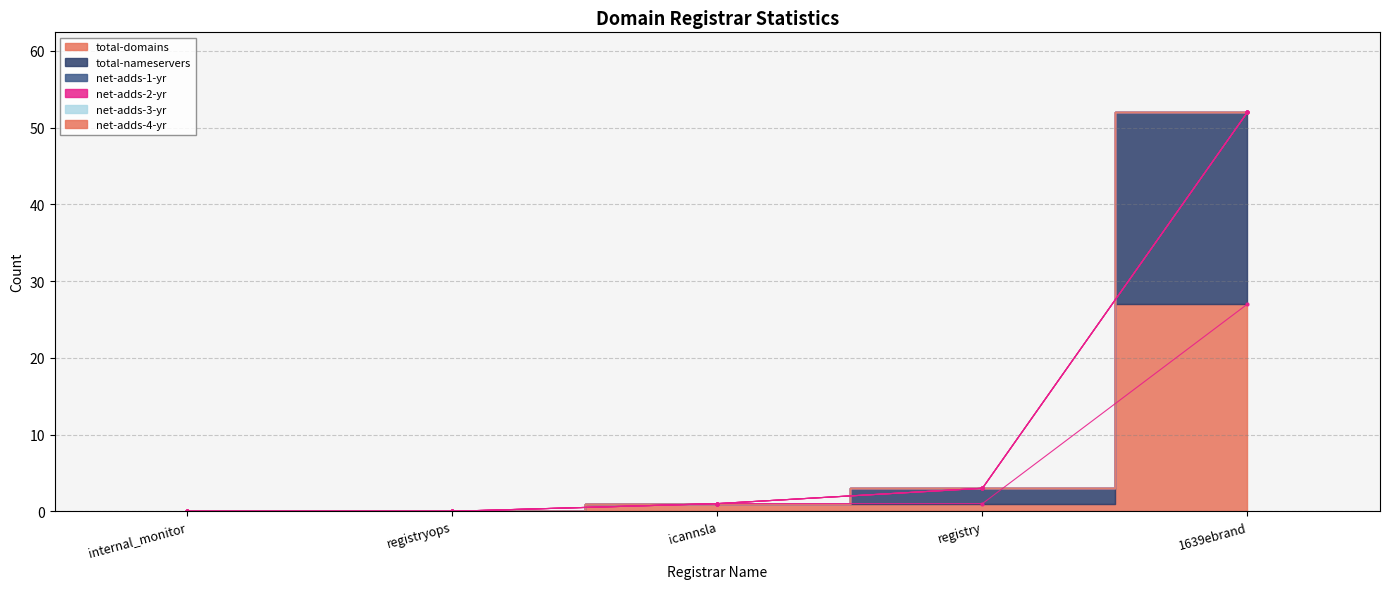

At how many categories does at least one series exceed 19?

1